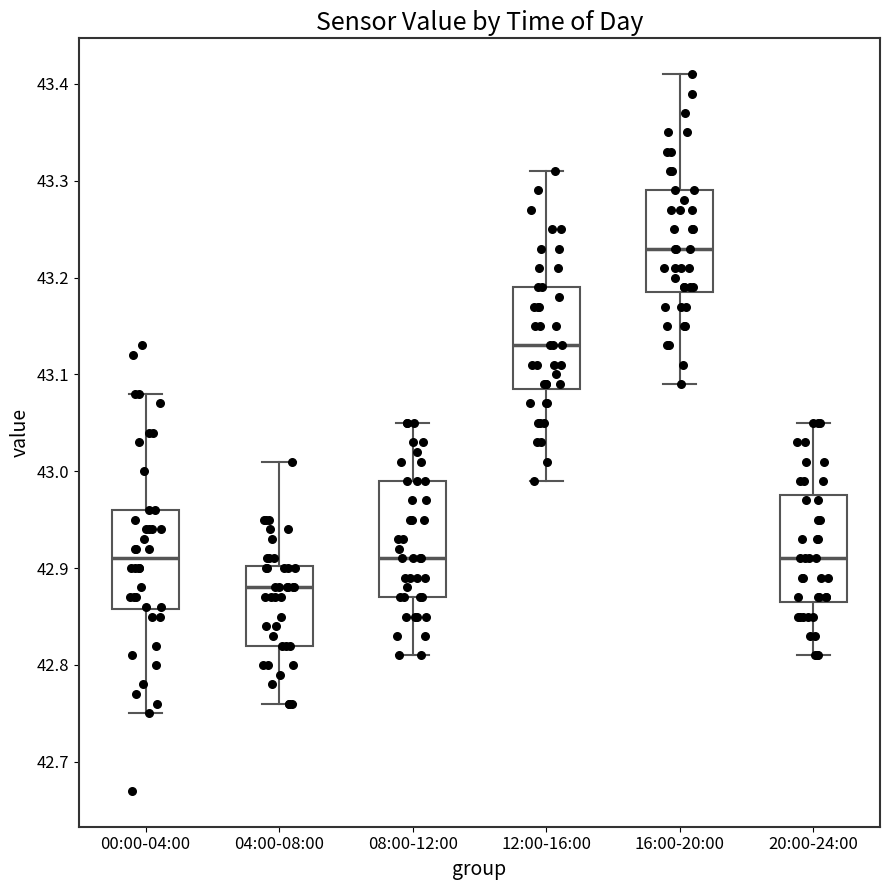

Where is the lower edge of the box for 04:00-08:00 on the y-axis? The values are not printed on the chart, so give them approximately, as read against the axis.

42.82